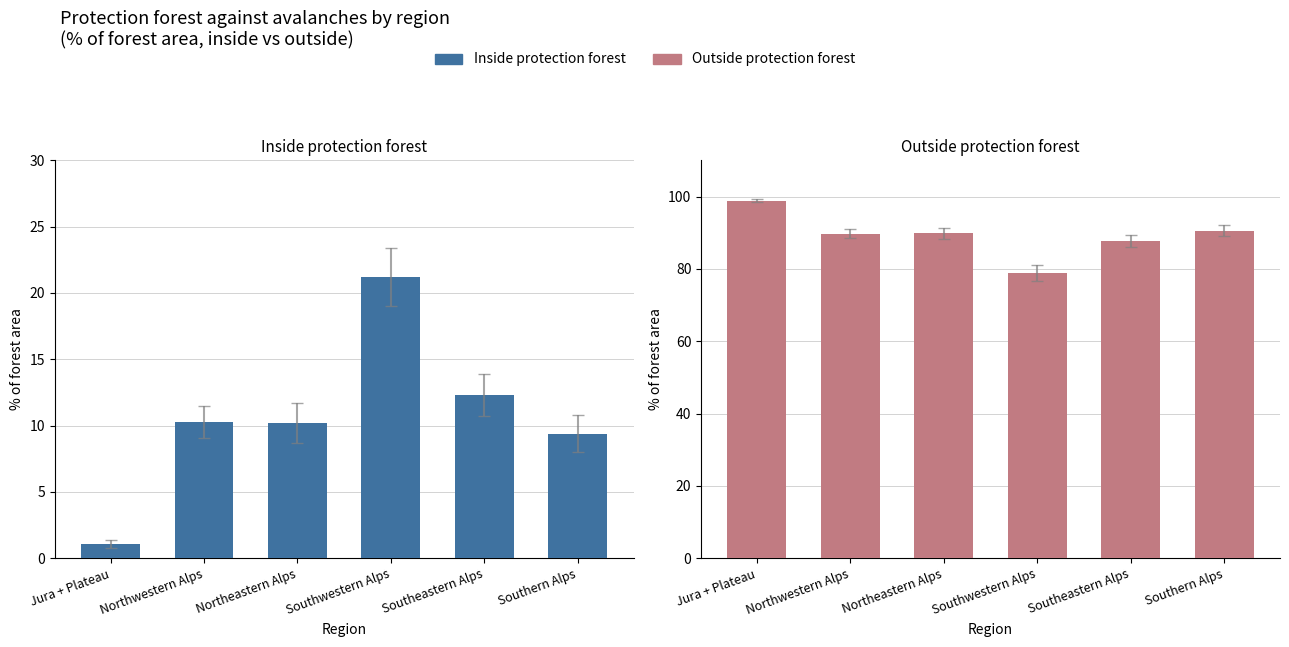

At which category does the chart reach its peak across all series?

Jura + Plateau